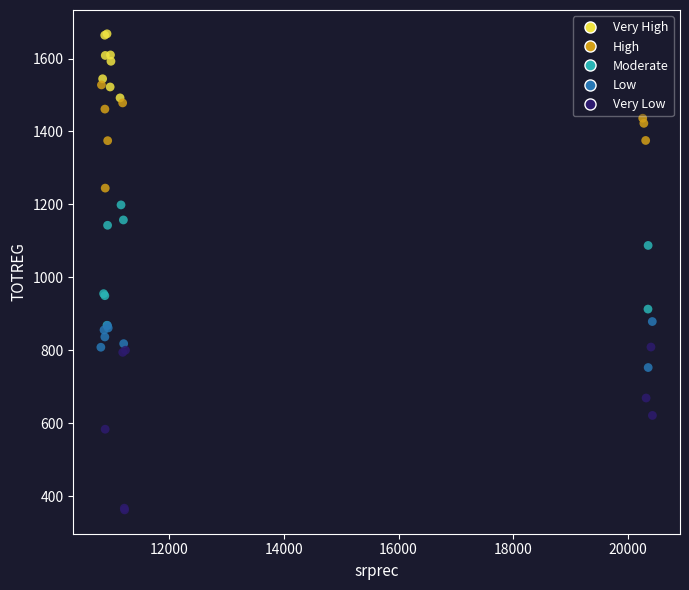

What are all the series names shown in the legend?

Very High, High, Moderate, Low, Very Low